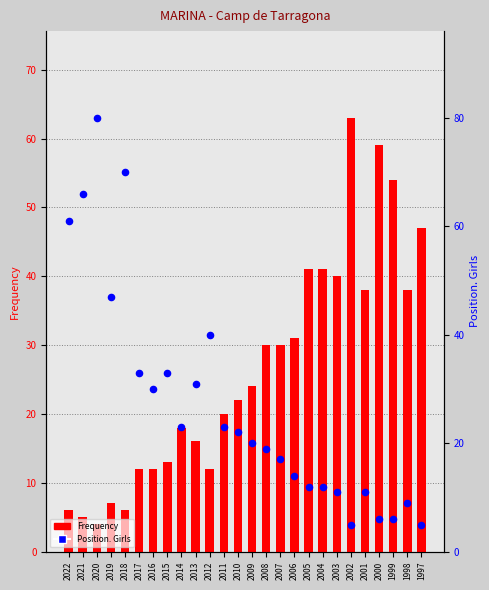

Is the value of Frequency at 1997 greater than the value of Position. Girls at 2010?

Yes